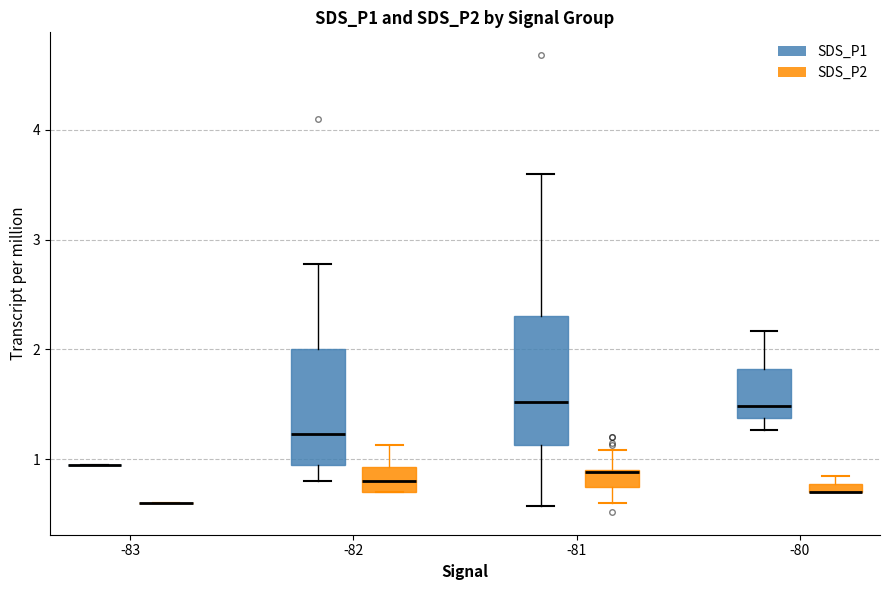

Where is the upper edge of the box for -82 (SDS_P1) on the y-axis? The values are not printed on the chart, so give them approximately, as read against the axis.

2.0